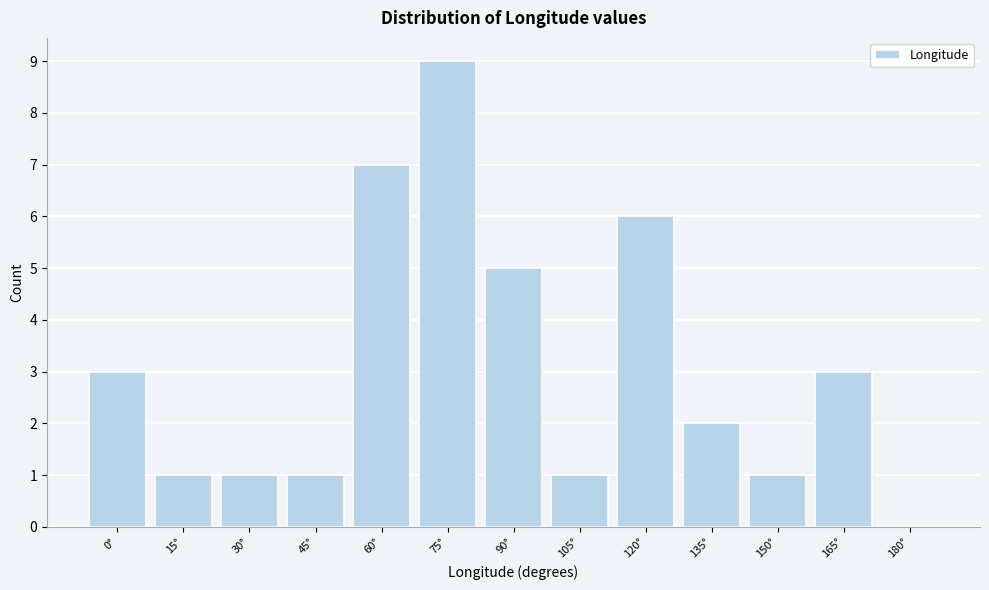

Reading right to left, what are all the values shown in this chart?

180°=0	165°=3	150°=1	135°=2	120°=6	105°=1	90°=5	75°=9	60°=7	45°=1	30°=1	15°=1	0°=3